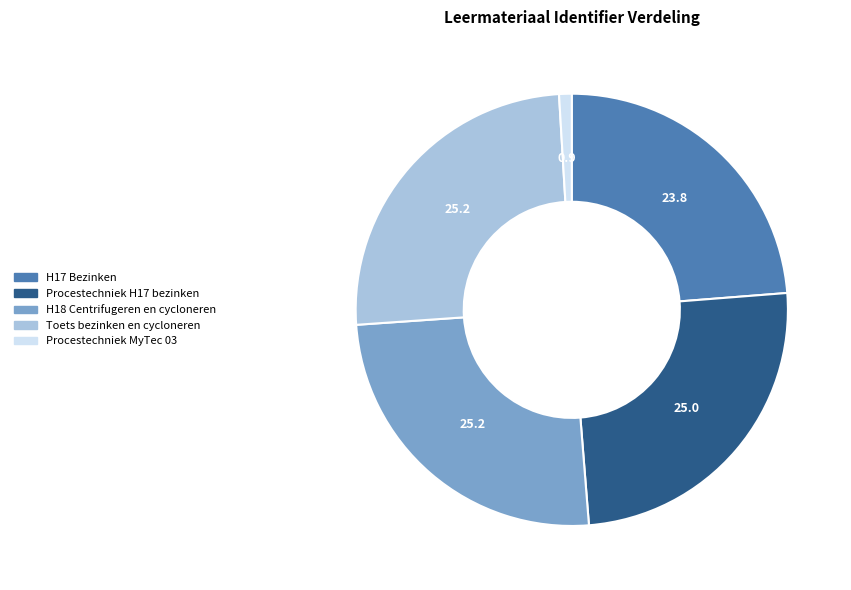

Which category has the smallest portion of the pie?

Procestechniek MyTec 03